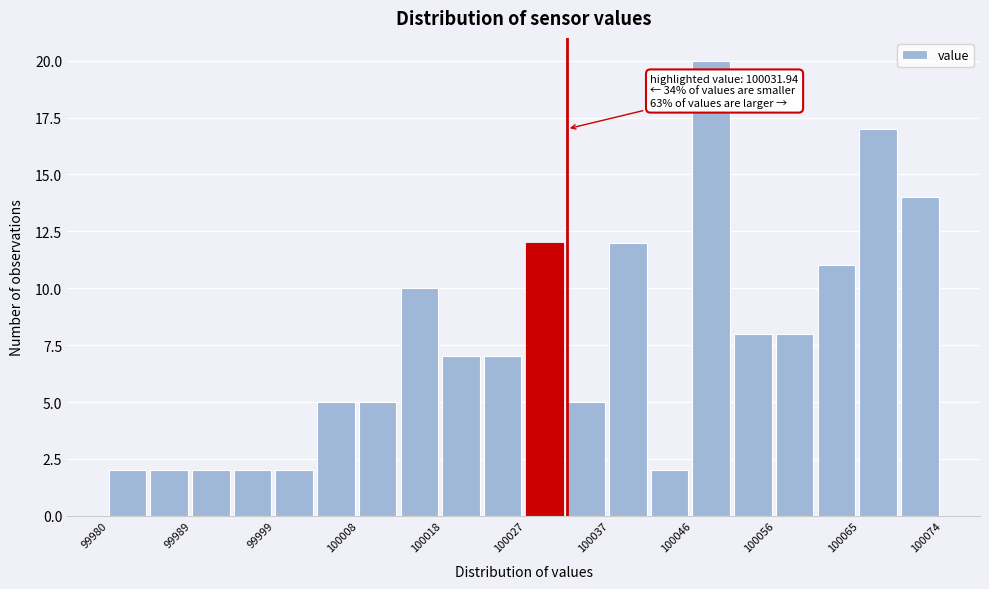

Which range on the x-axis has the tallest bar?

100046 to 100051